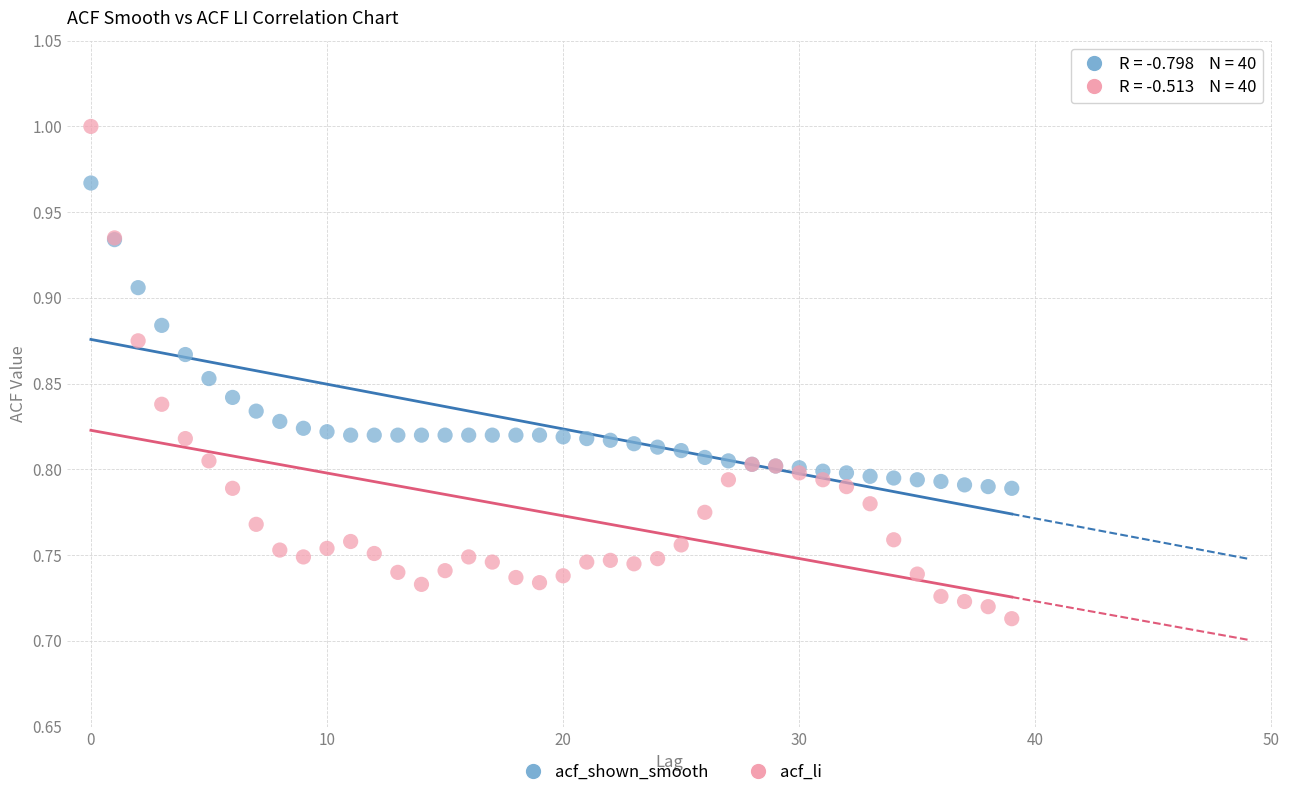

Which series contains the highest Y value?

acf_li